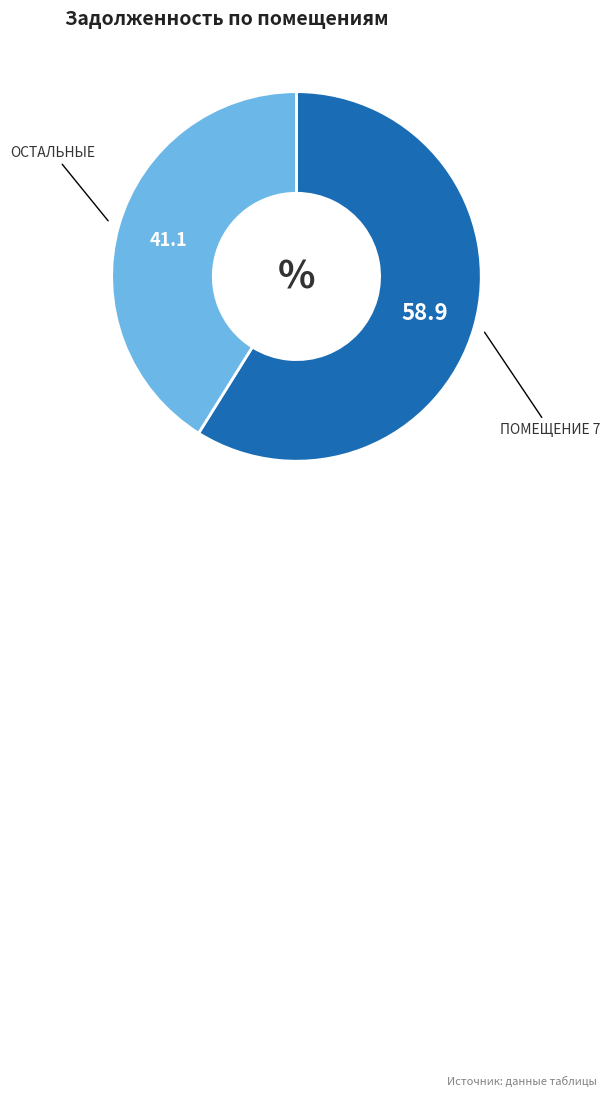

Does any single category account for the majority?

Yes